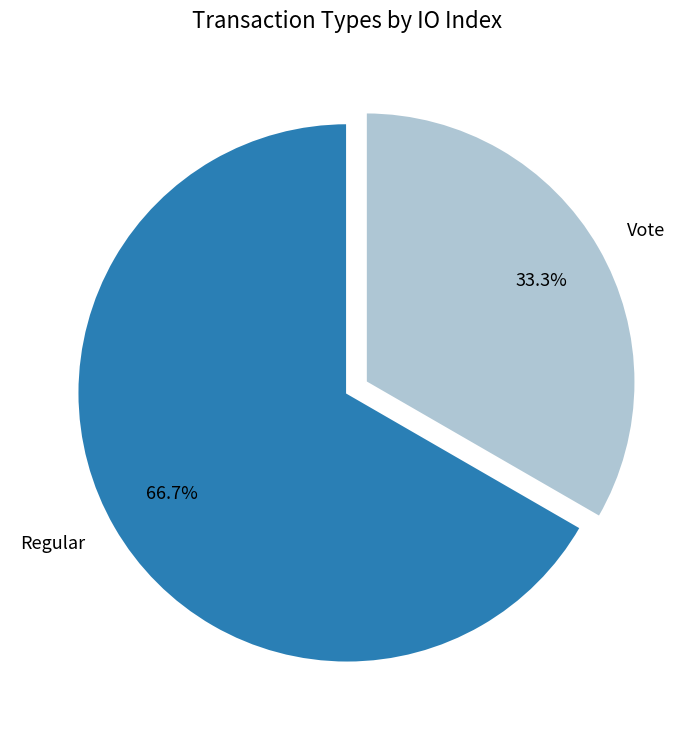

To the nearest percent, what percentage of the pie is Vote?

33%